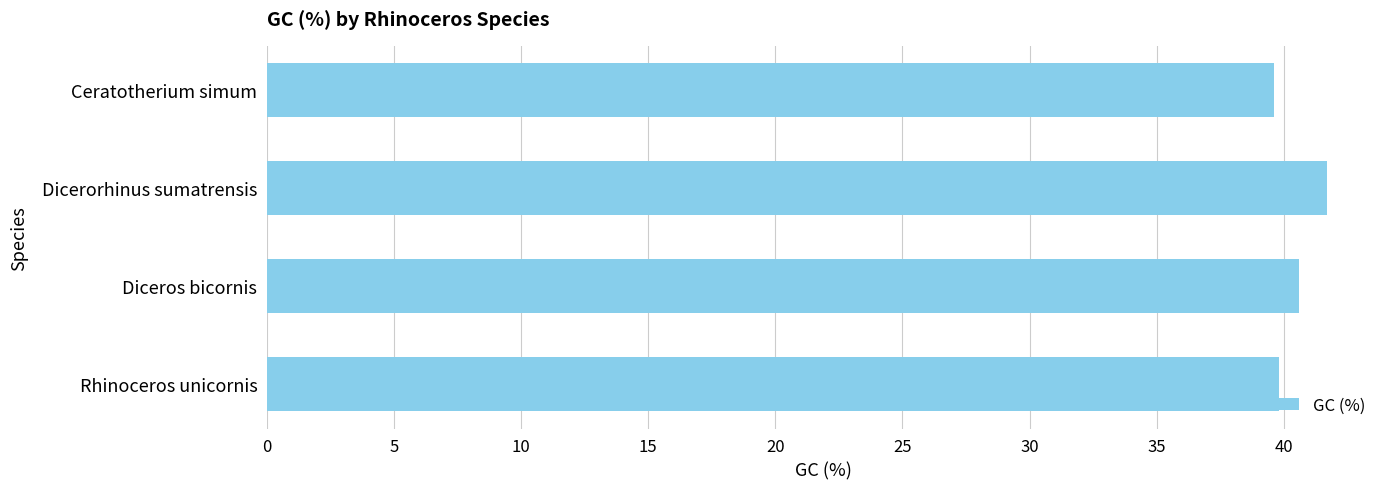

What position from the bottom is Dicerorhinus sumatrensis?

3